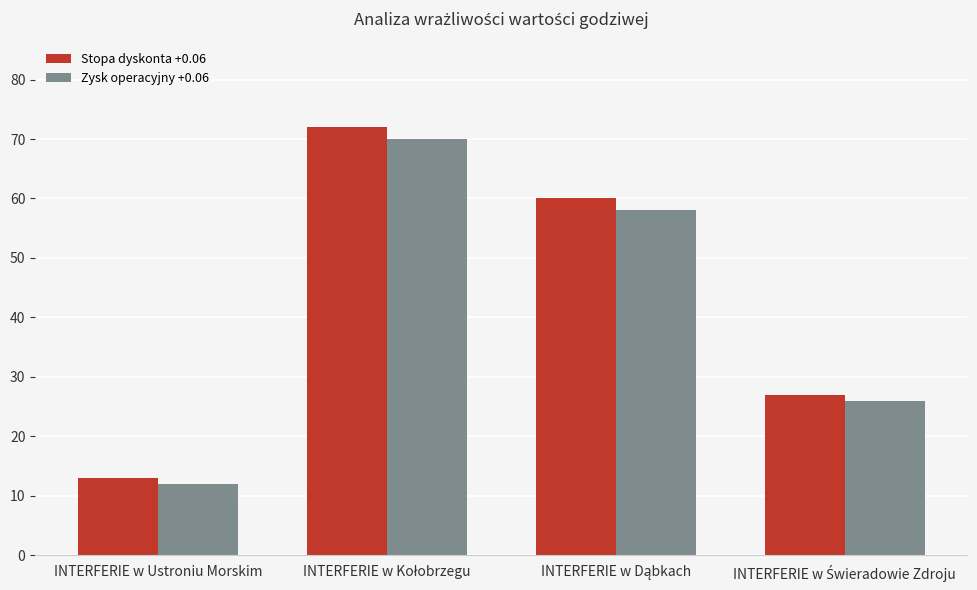

What is the highest value of the Stopa dyskonta +0.06 series?

72